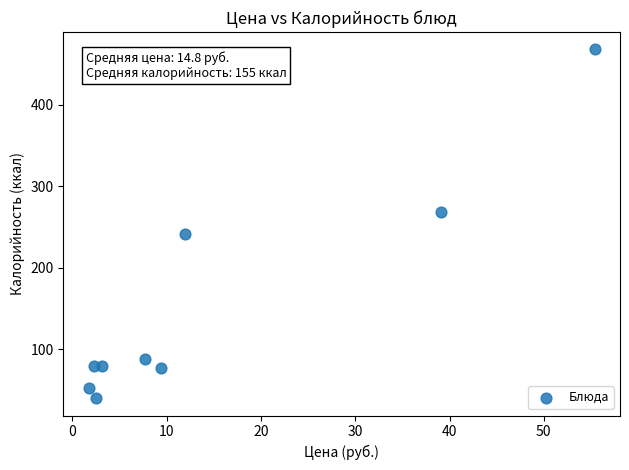

What is the range of Y values (max minus min)?

428